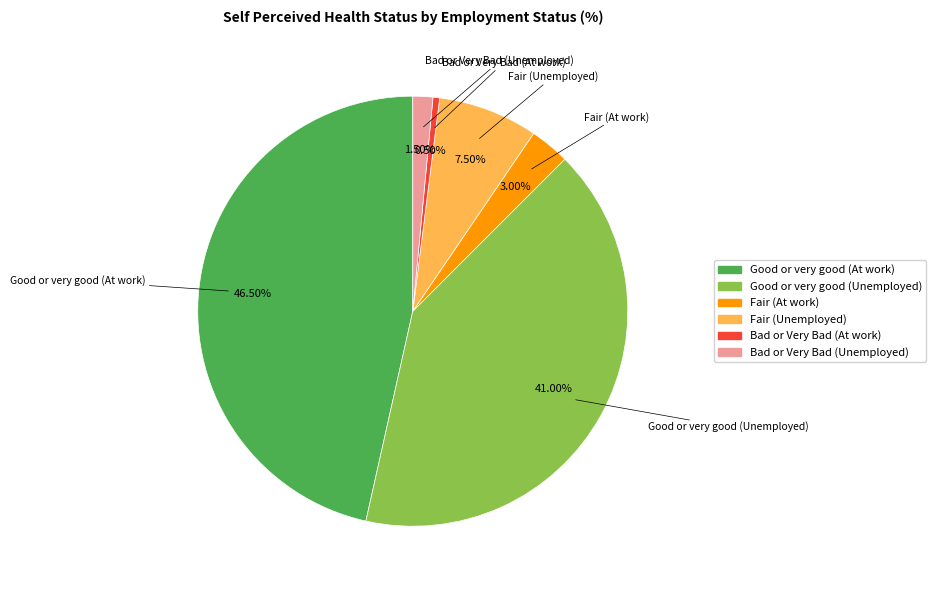

Between Good or very good (At work) and Good or very good (Unemployed), which is larger?

Good or very good (At work)